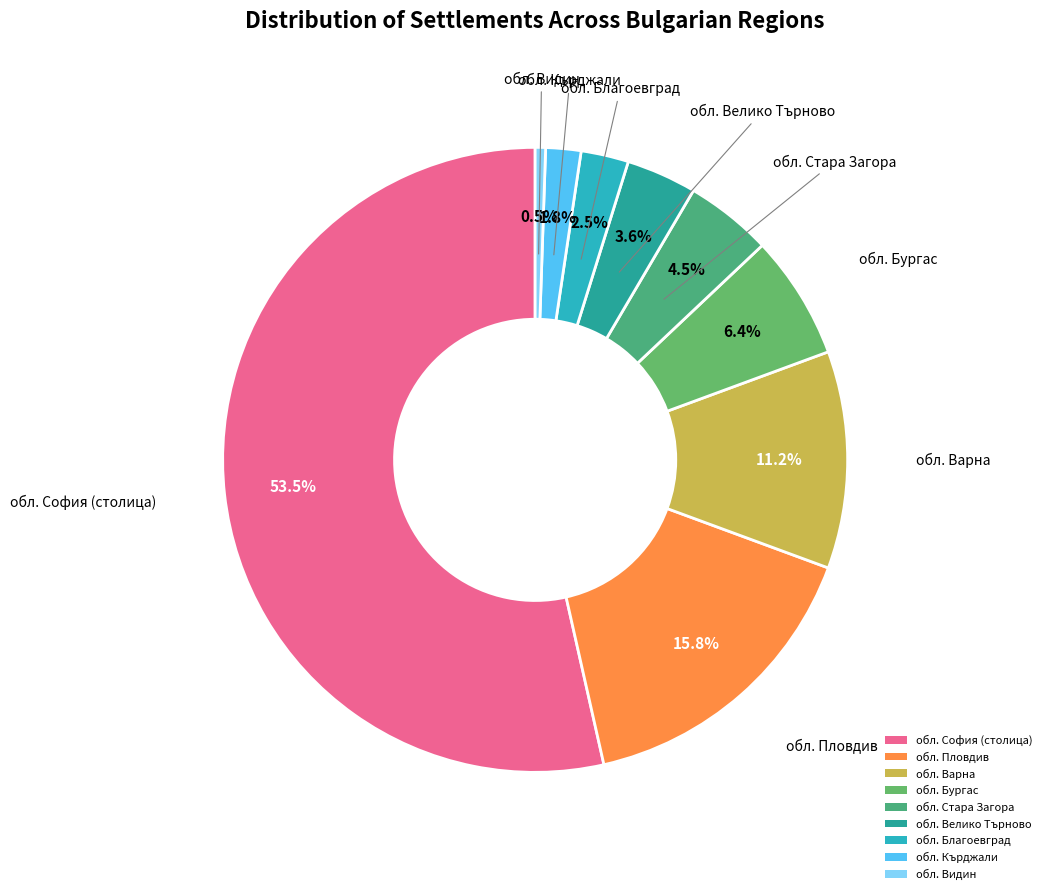

Count the number of slices in the pie.

9